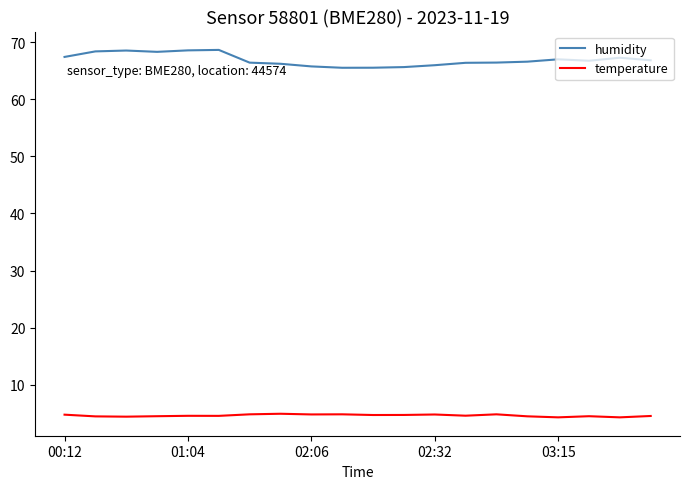

True or false: humidity and temperature intersect in this chart.

False